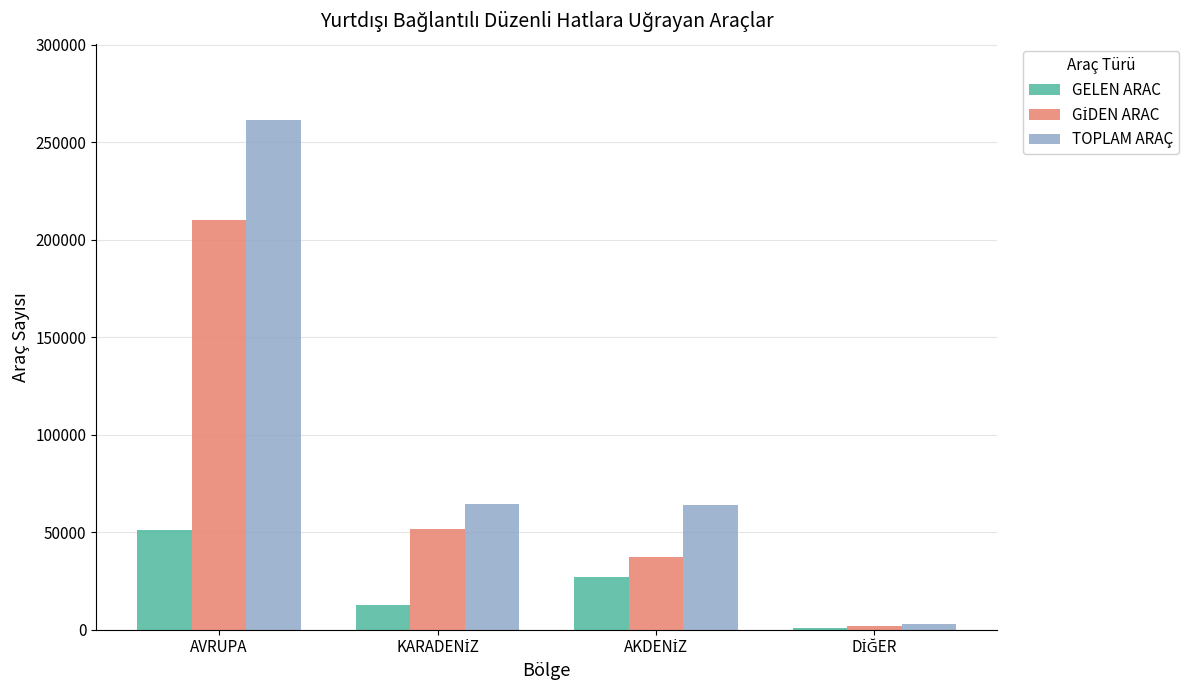

What is the sum of all GELEN ARAC values?

91930